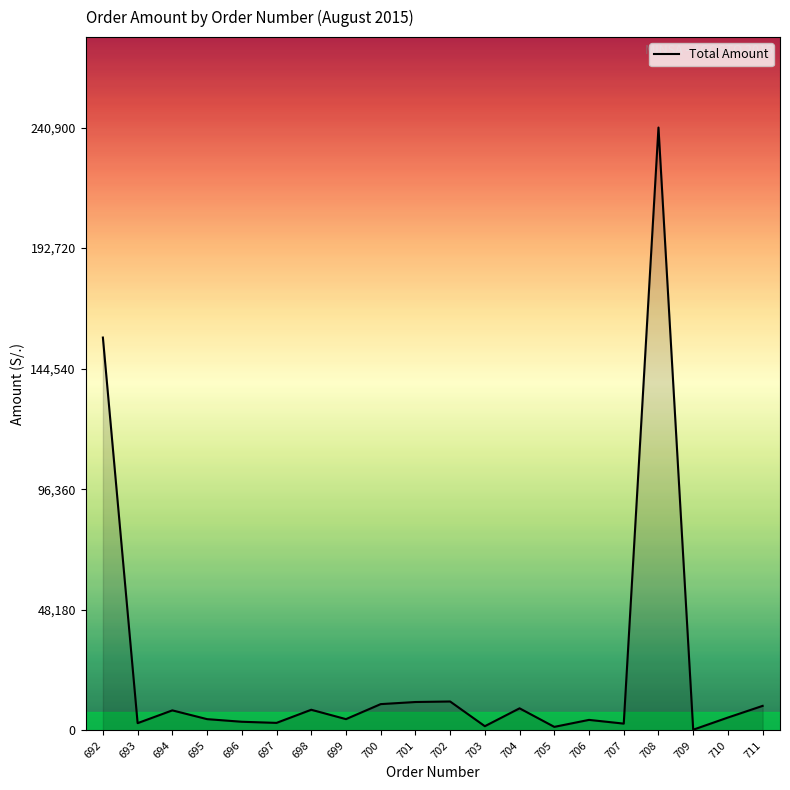

What is the difference between the maximum and minimum values?

240625.0